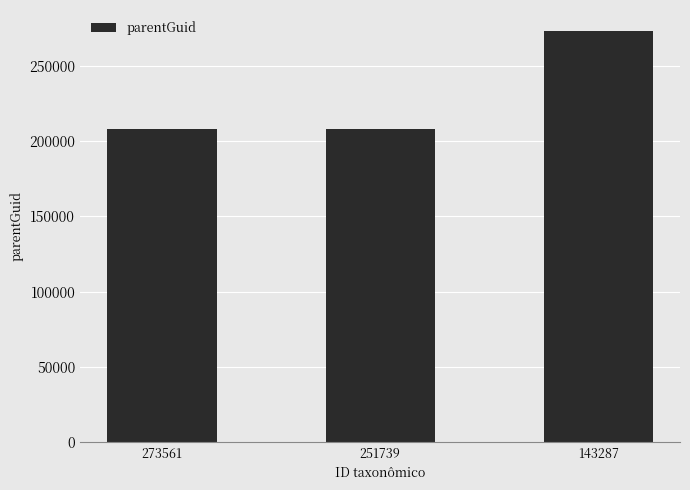

At which label is the value closest to 240764?

273561